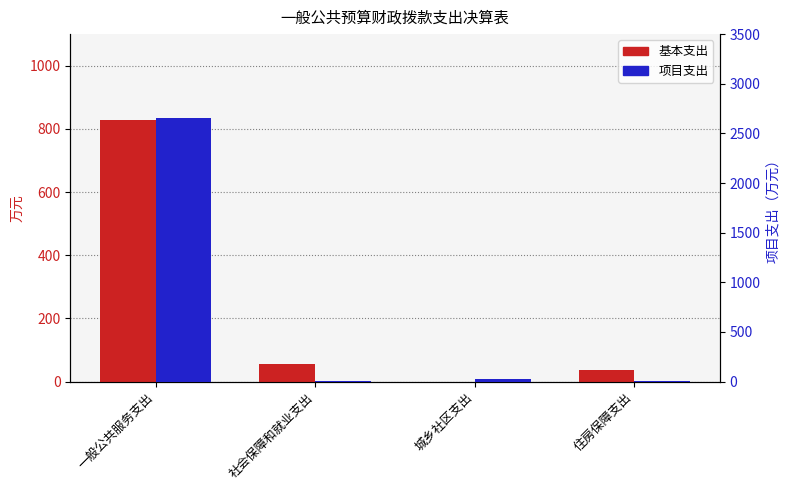

Is the value of 基本支出 at 一般公共服务支出 greater than the value of 项目支出 at 住房保障支出?

Yes